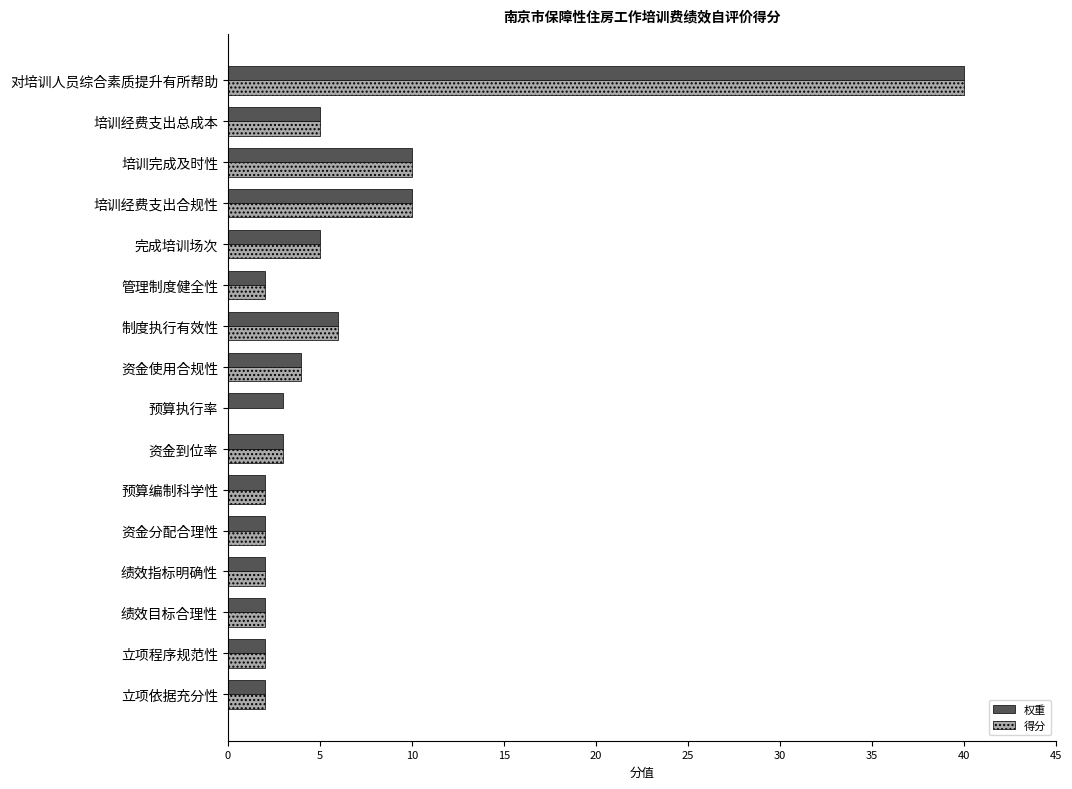

How many distinct data groups are displayed?

2